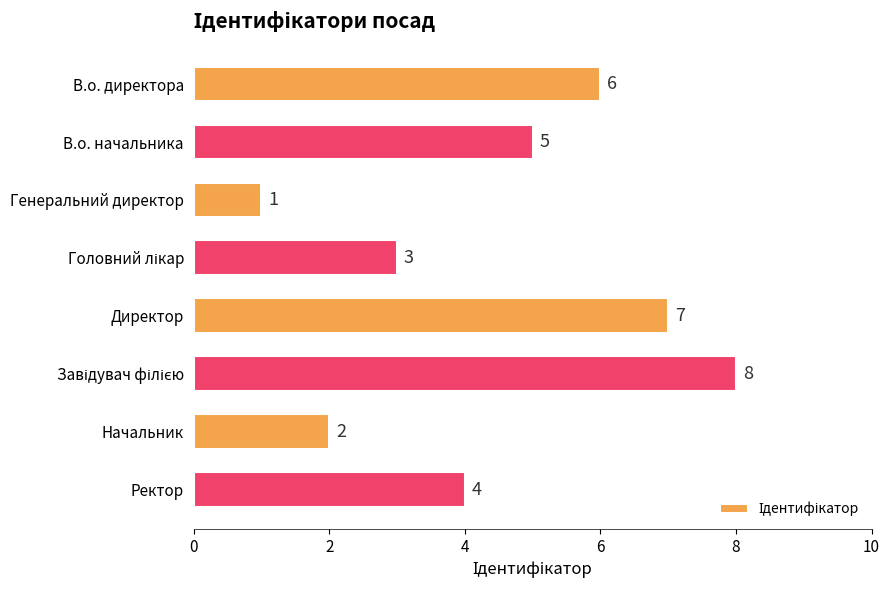

Between В.о. начальника and Ректор, which is larger?

В.о. начальника